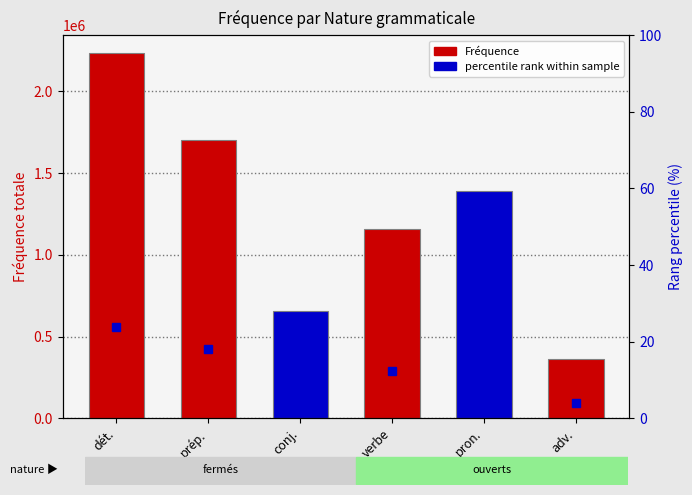

What is the sum of the values at adv. and verbe?

1522921